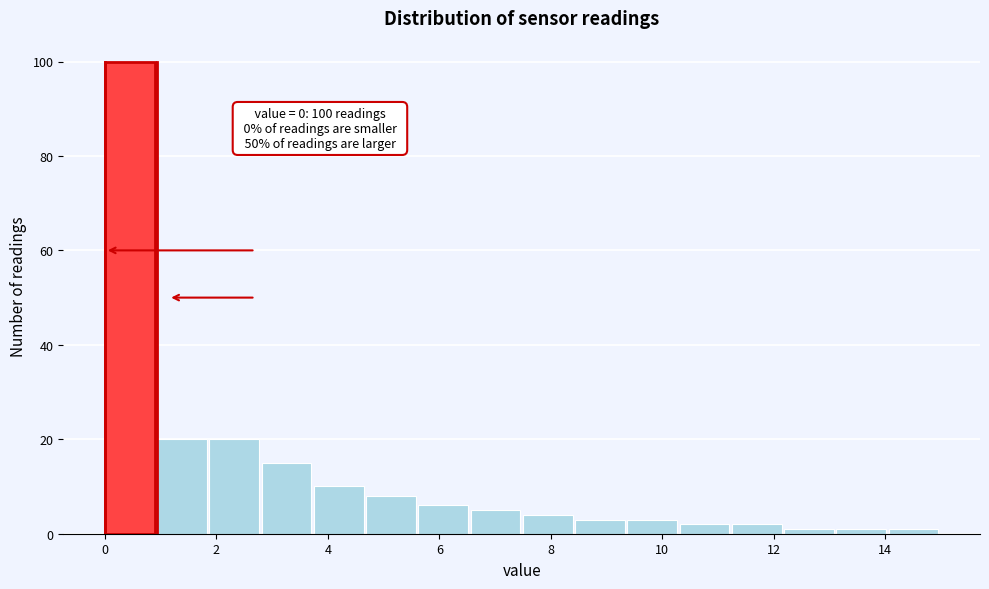

Which range on the x-axis has the tallest bar?

0.0 to 1.0